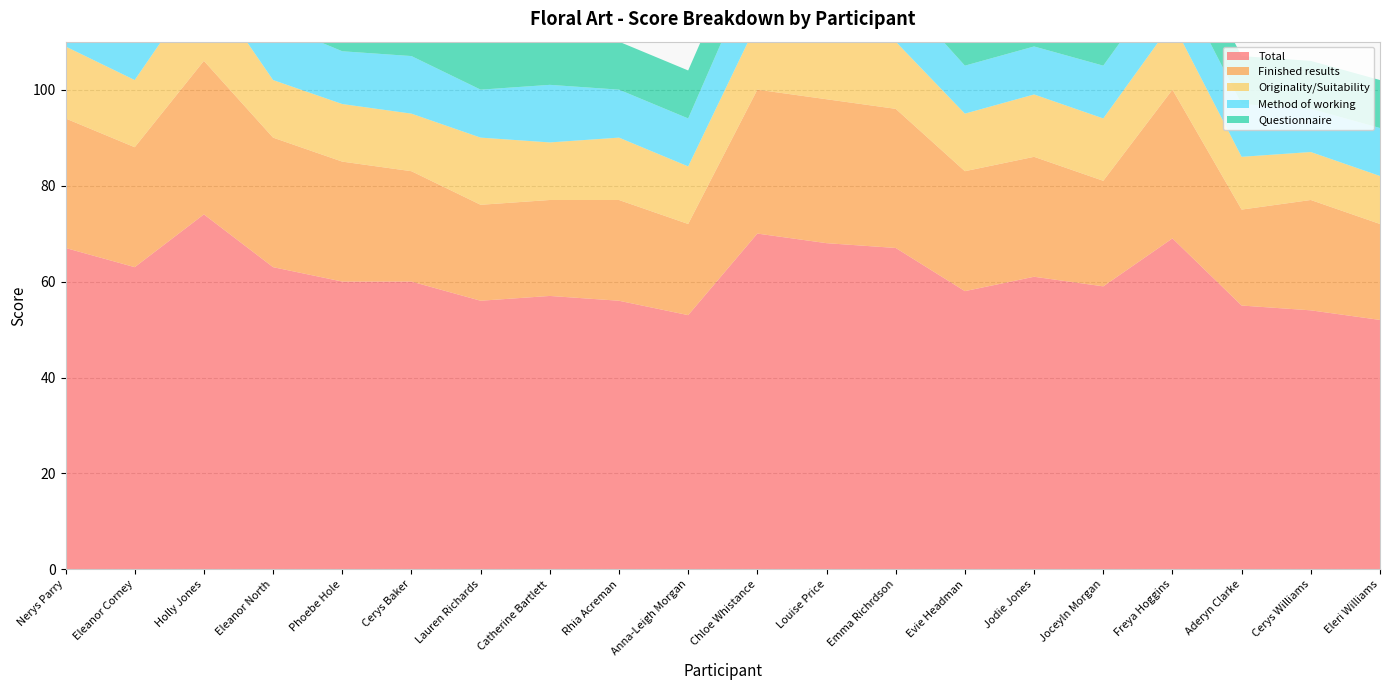

Reading left to right, list all the values displayed in this chart.

Total: 67	63	74	63	60	60	56	57	56	53	70	68	67	58	61	59	69	55	54	52
Finished results: 27	25	32	27	25	23	20	20	21	19	30	30	29	25	25	22	31	20	23	20
Originality/Suitability: 15	14	17	12	12	12	14	12	13	12	14	13	14	12	13	13	14	11	10	10
Method of working: 12	11	13	12	11	12	10	12	10	10	13	11	11	10	10	11	11	11	9	10
Questionnaire: 10	10	10	10	10	10	10	10	10	10	10	10	10	10	10	10	10	10	10	10